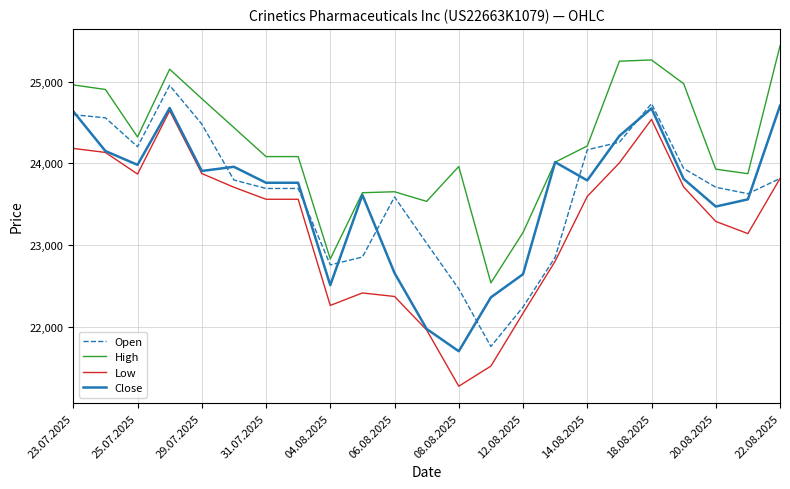

What is the smallest value displayed?

21273